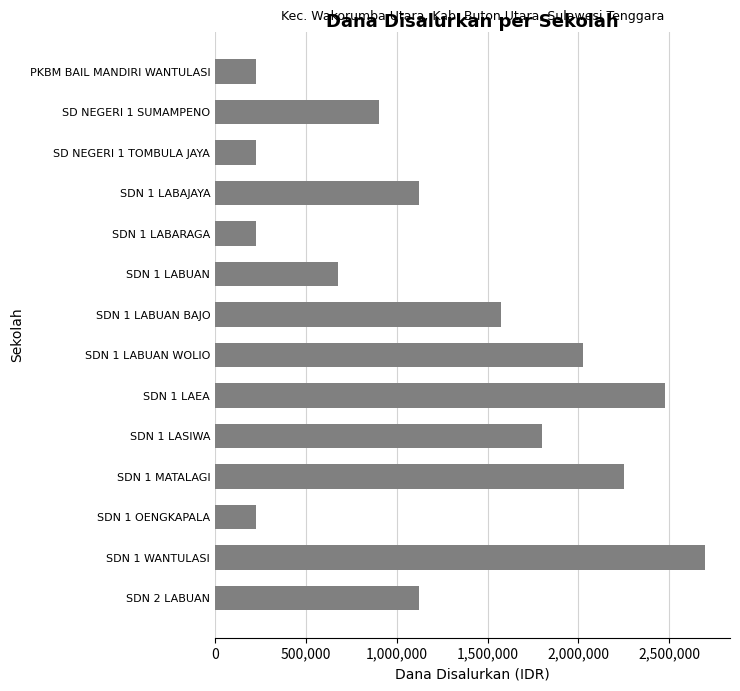

At which label is the value closest to 1462500?

SDN 1 LABUAN BAJO